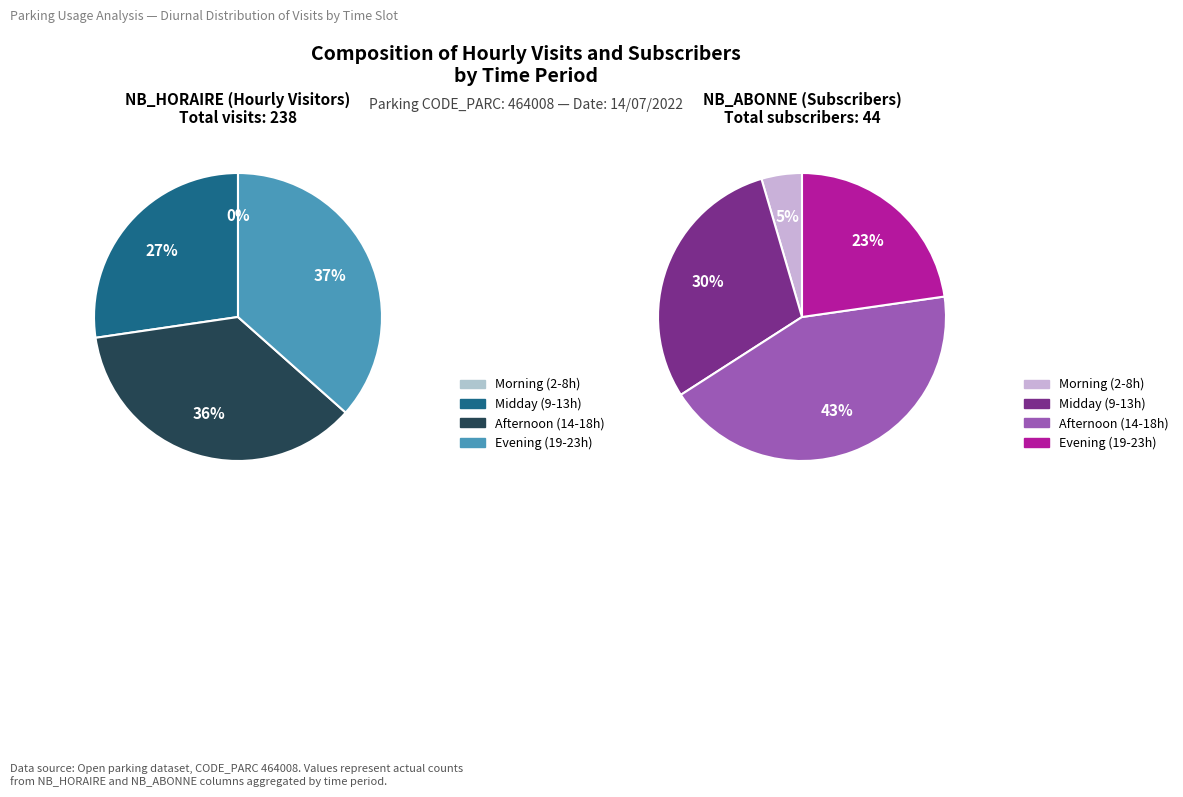

Does 16 account for over 50% of the chart?

No